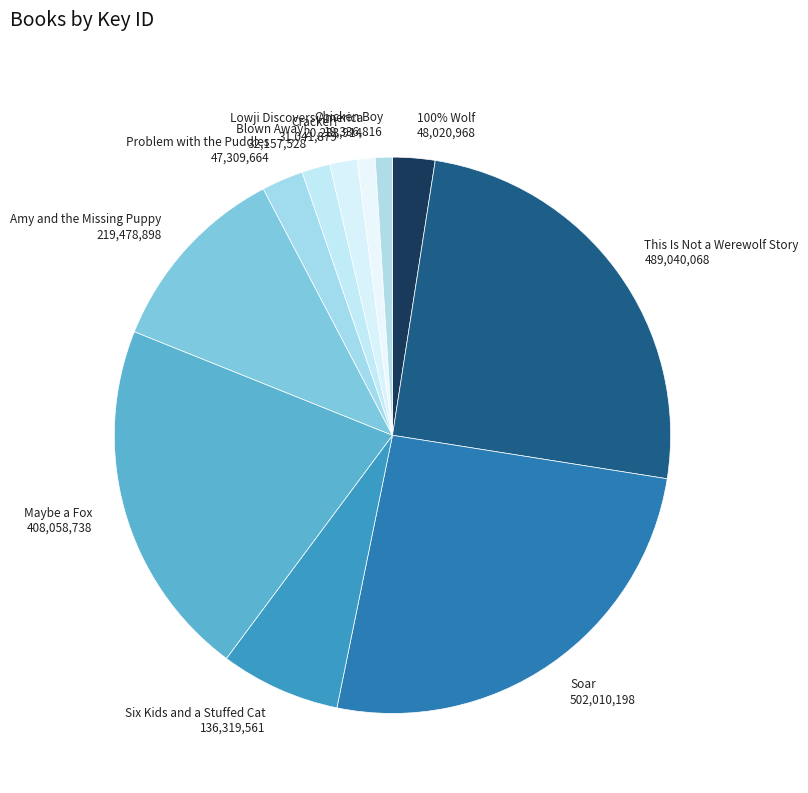

Which slice is the largest?

Soar